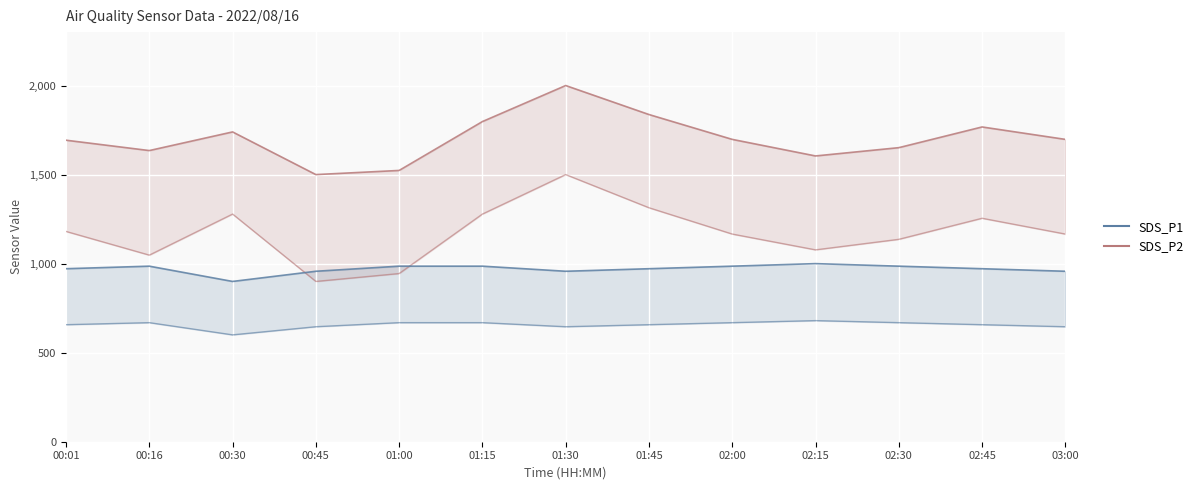

Does the chart display data point markers on the line(s)?

No